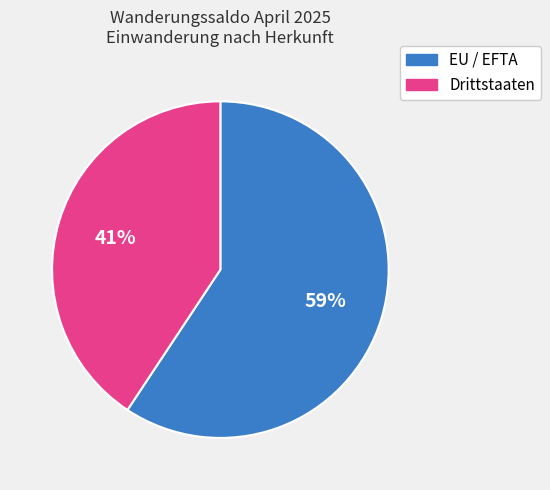

Which slice represents more than half of the pie?

EU / EFTA